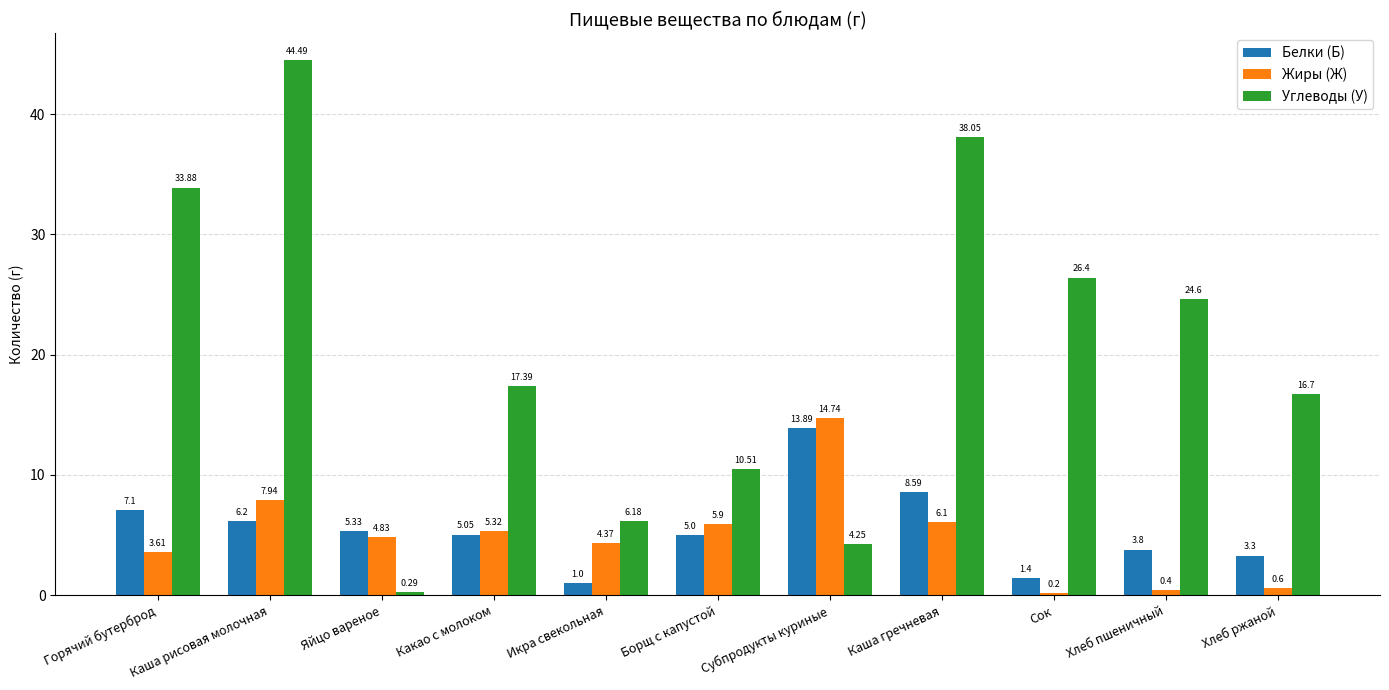

At which category is the sum across all series the highest?

Каша рисовая молочная